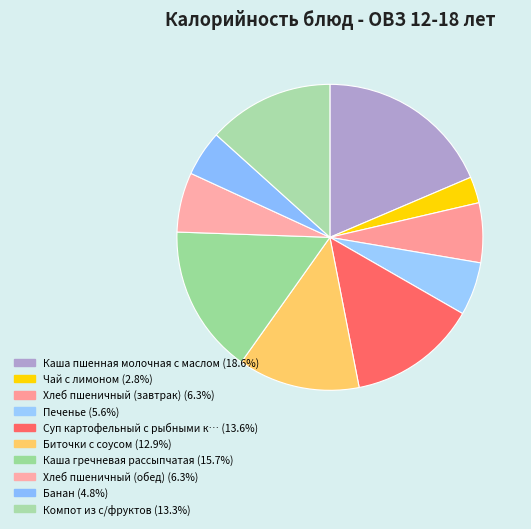

Count the number of slices in the pie.

10